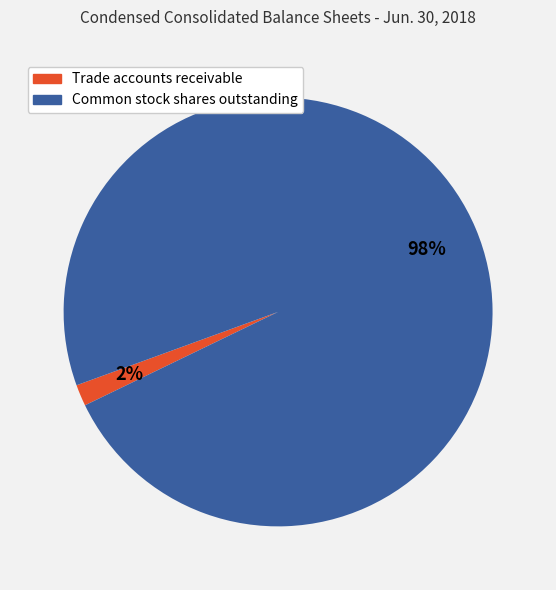

What is the smallest slice in the pie chart?

Trade accounts receivable